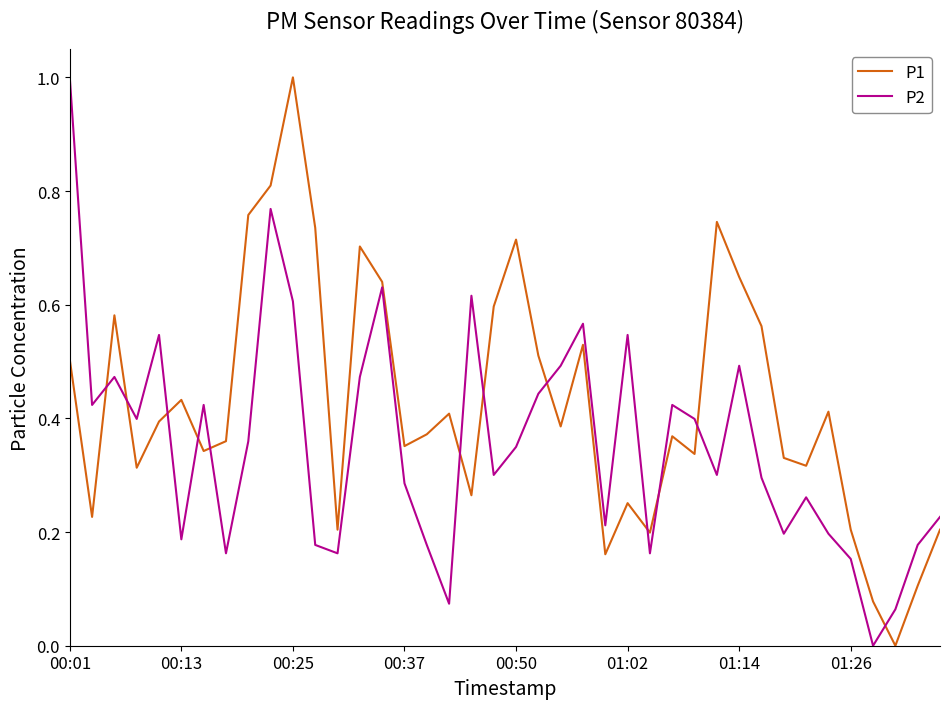

What is the maximum value shown in the chart?

1.0